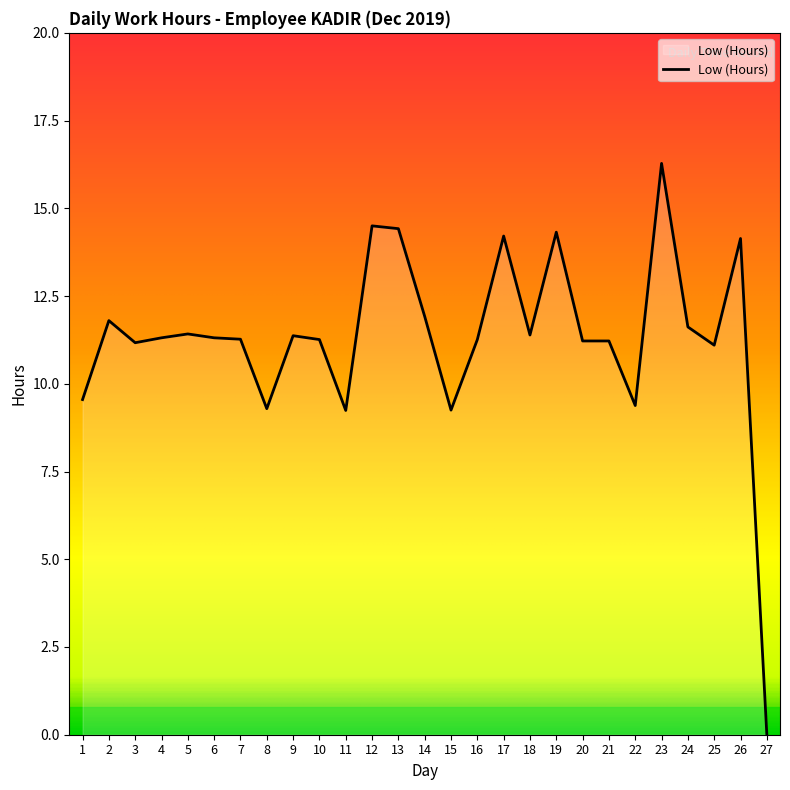

Which has a higher value, 22 or 24?

24